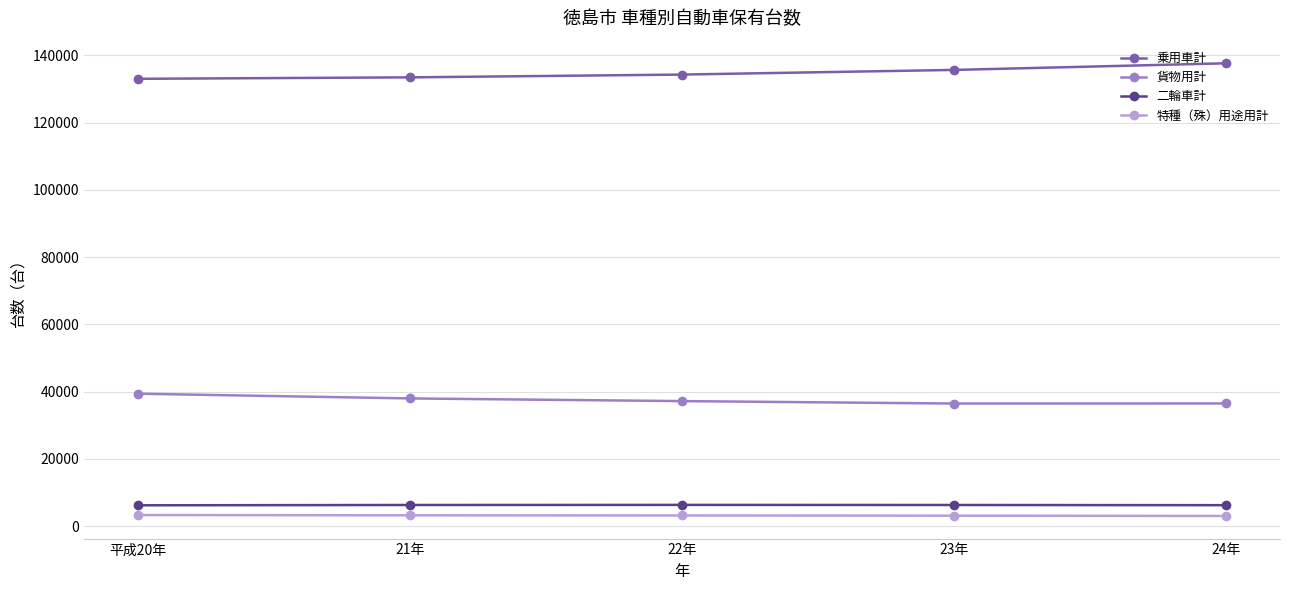

What is the approximate value of 貨物用計 at 平成20年?

39360